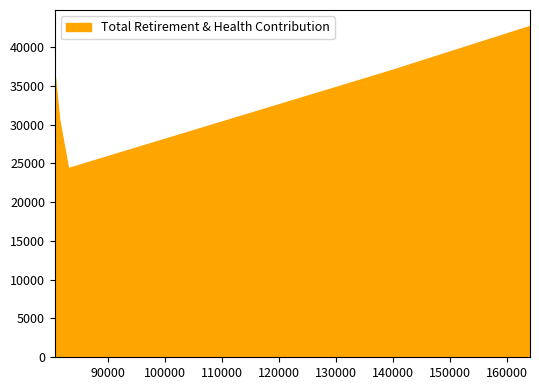

The chart shows a value of 36382 at 80689.0. True or false?

True